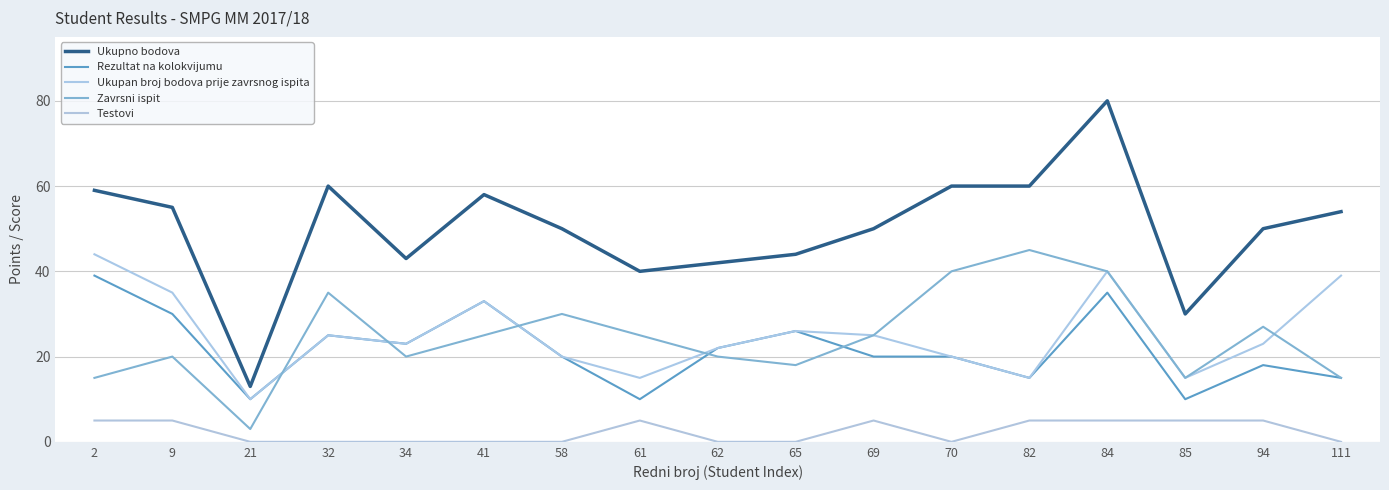

How many lines are shown in the chart?

5